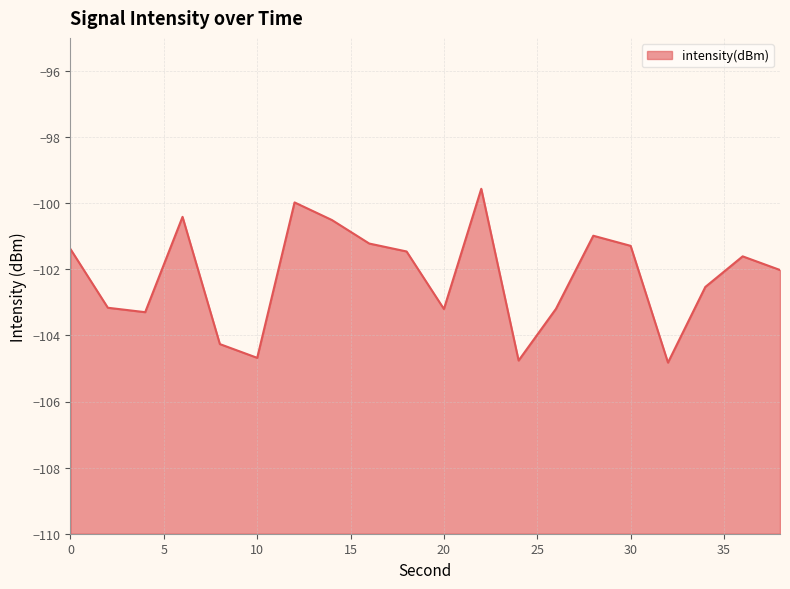

At which category does the chart reach its peak across all series?

22